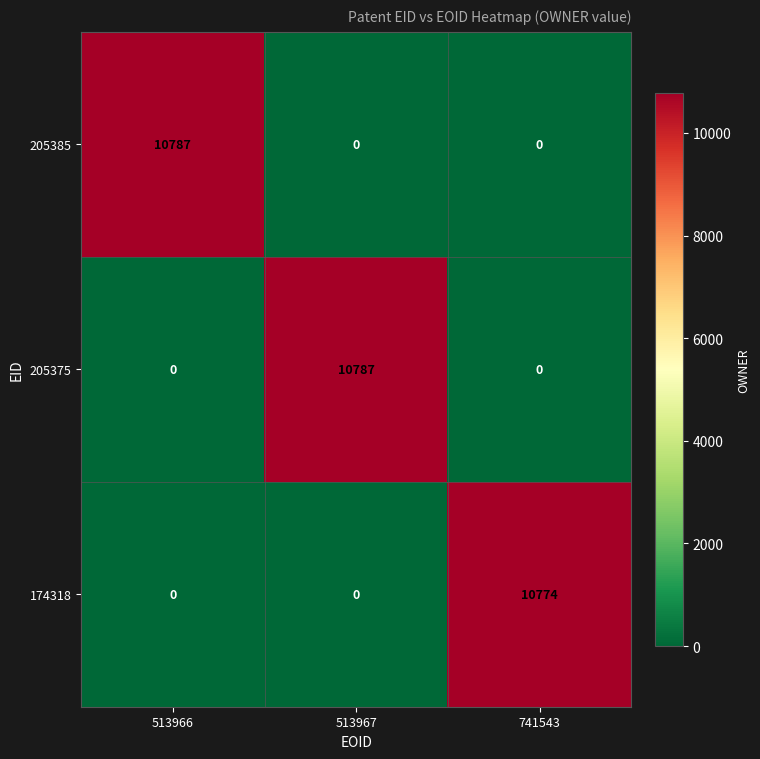

What value does the 174318 series have at 741543?

10774